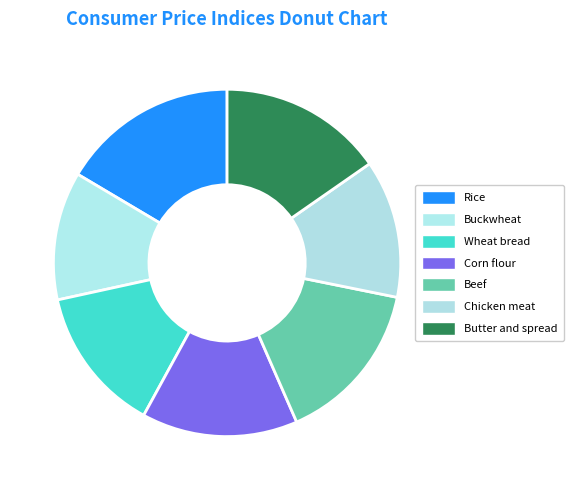

What is the smallest slice in the pie chart?

Buckwheat